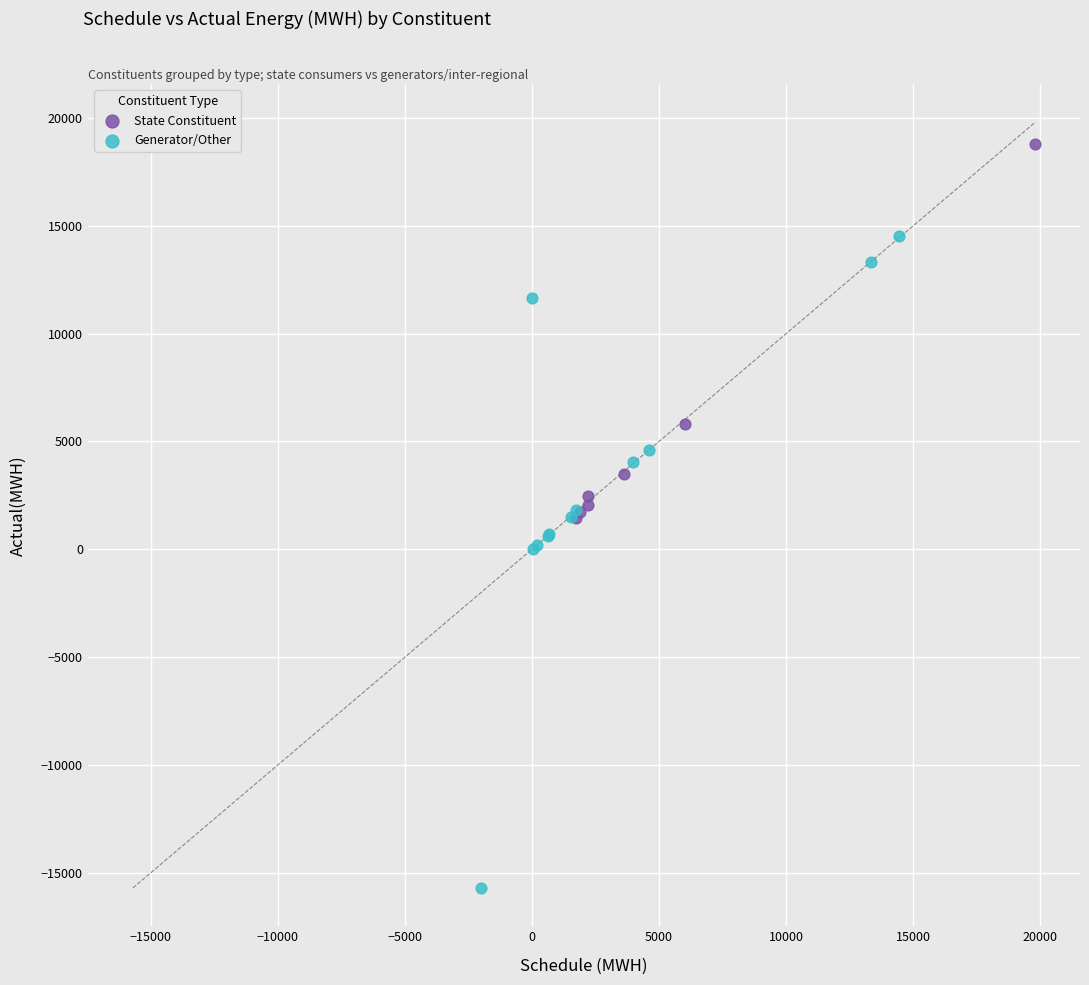

Which series reaches the maximum Y coordinate?

State Constituent